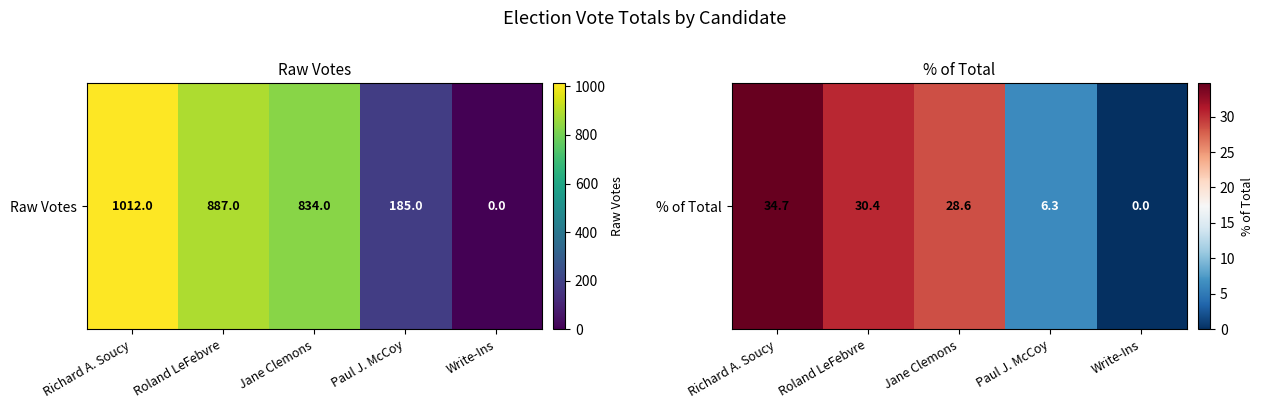

List the labels in order of value, largest first.

Richard A. Soucy, Roland LeFebvre, Jane Clemons, Paul J. McCoy, Write-Ins